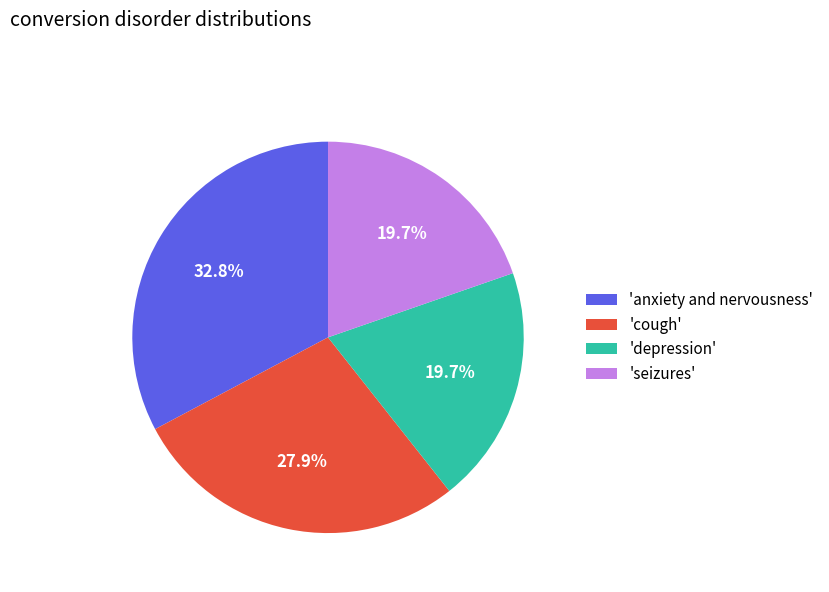

What portion of the pie excludes 'depression'?

80.3%